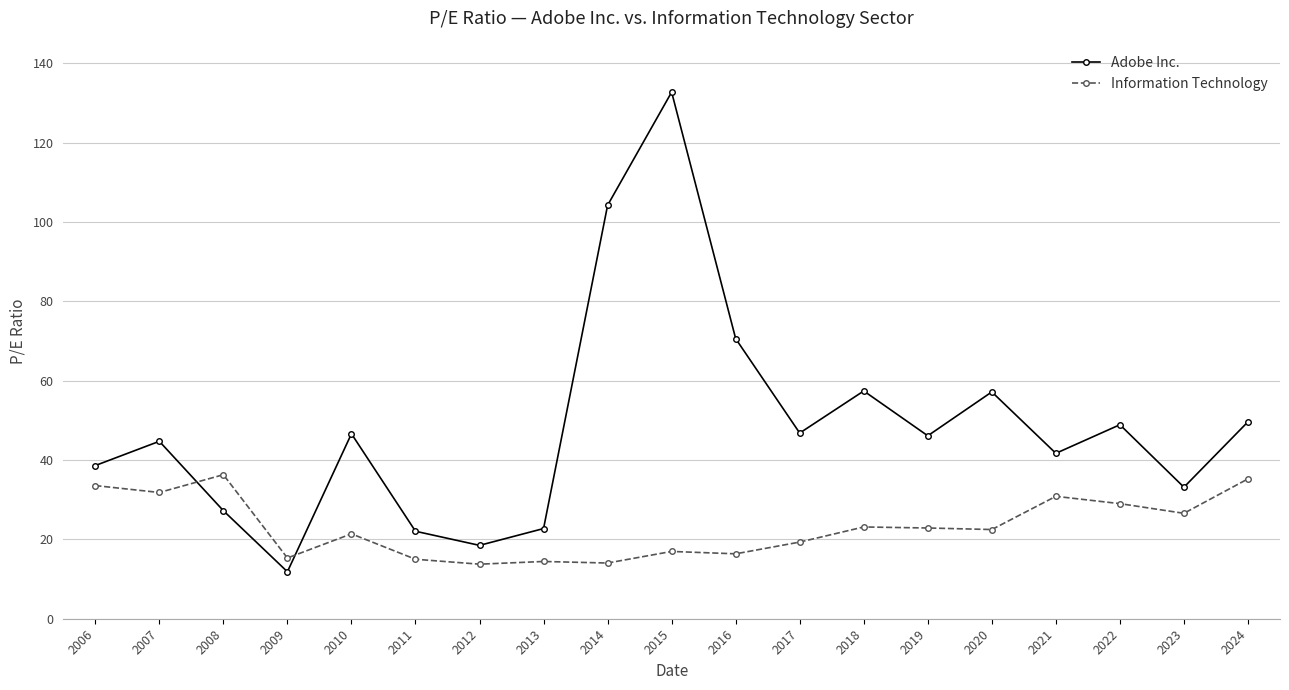

True or false: Adobe Inc. and Information Technology intersect in this chart.

True